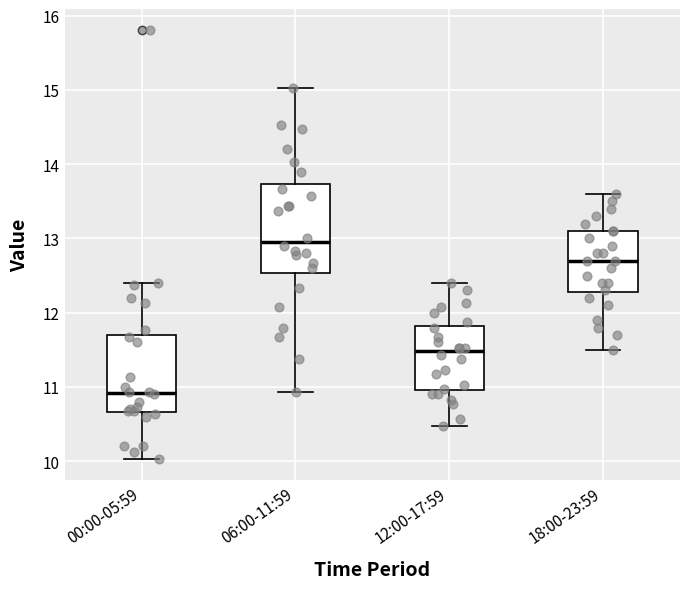

Comparing the boxes themselves (not the whiskers), which one is the tallest?

06:00-11:59